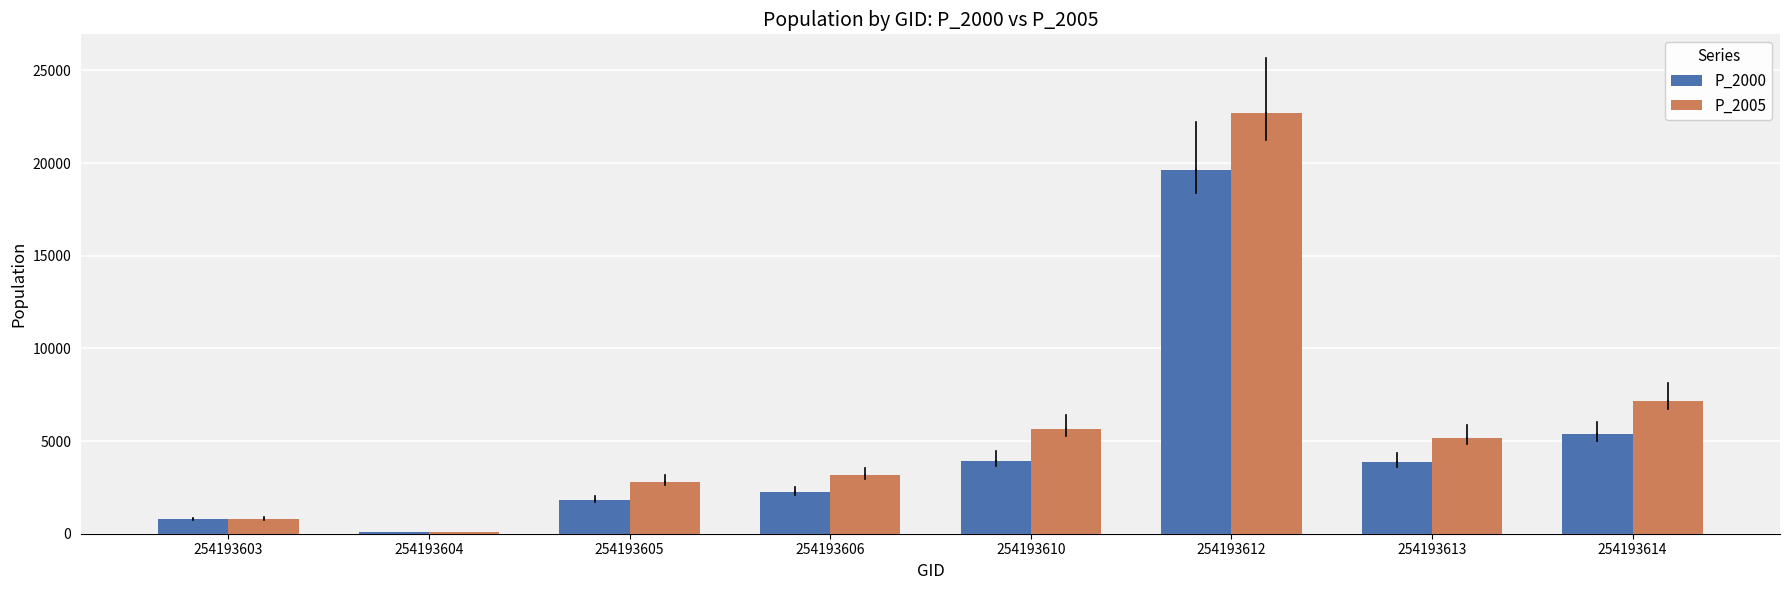

What is the value of the P_2005 bar at the 4th from the left?

3148.2